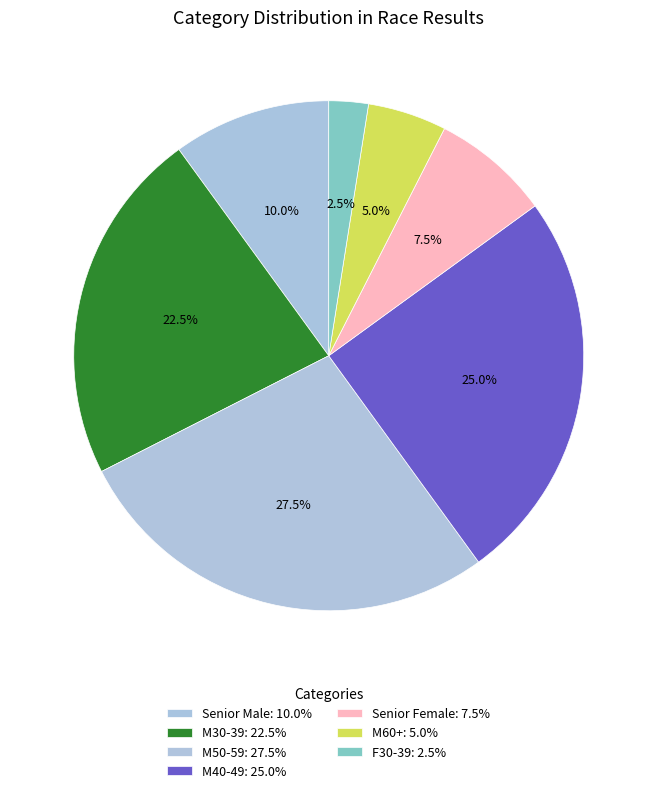

To the nearest percent, what percentage of the pie is Senior Female?

8%